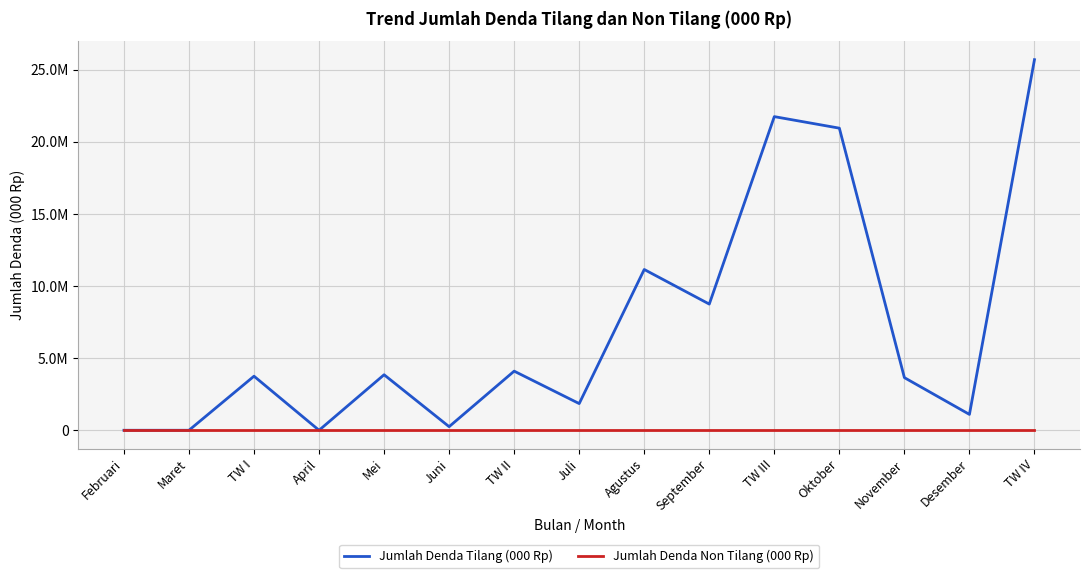

True or false: Jumlah Denda Non Tilang (000 Rp) has a value of 0 at Maret.

True